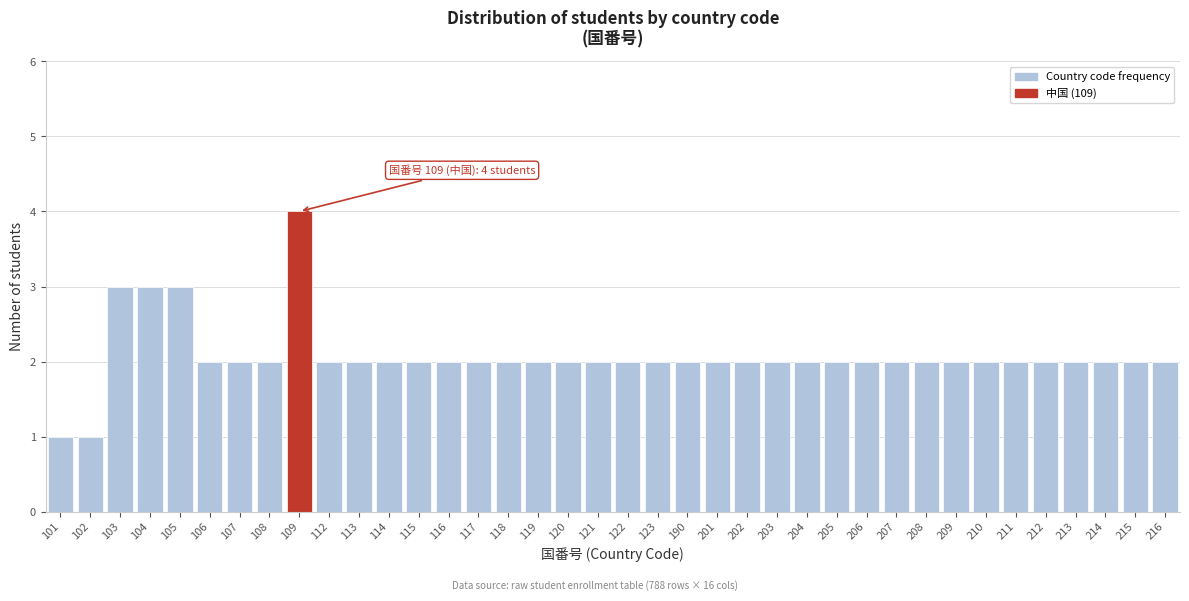

What is the difference between the maximum and second lowest values?

3